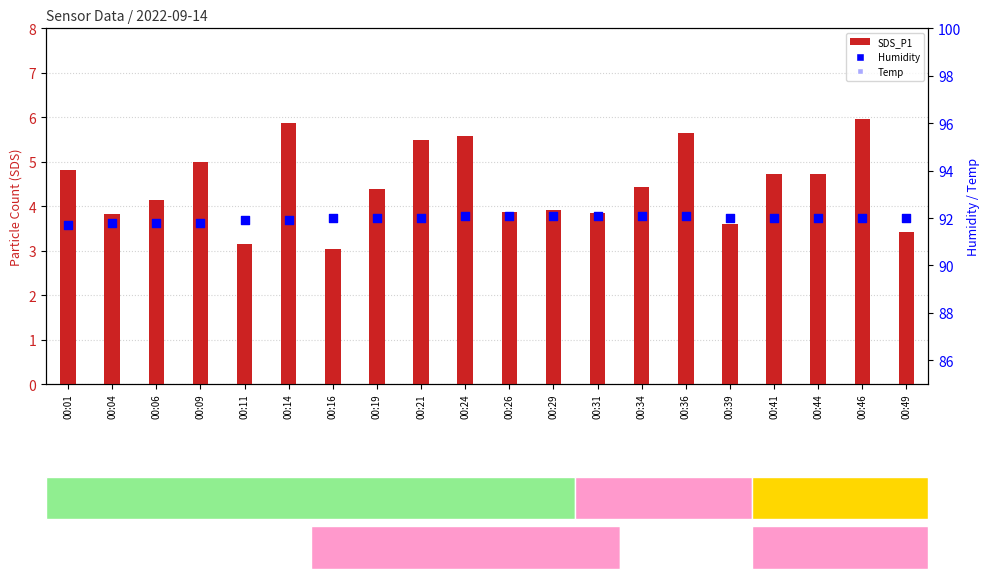

At how many categories does at least one series exceed 5?

20